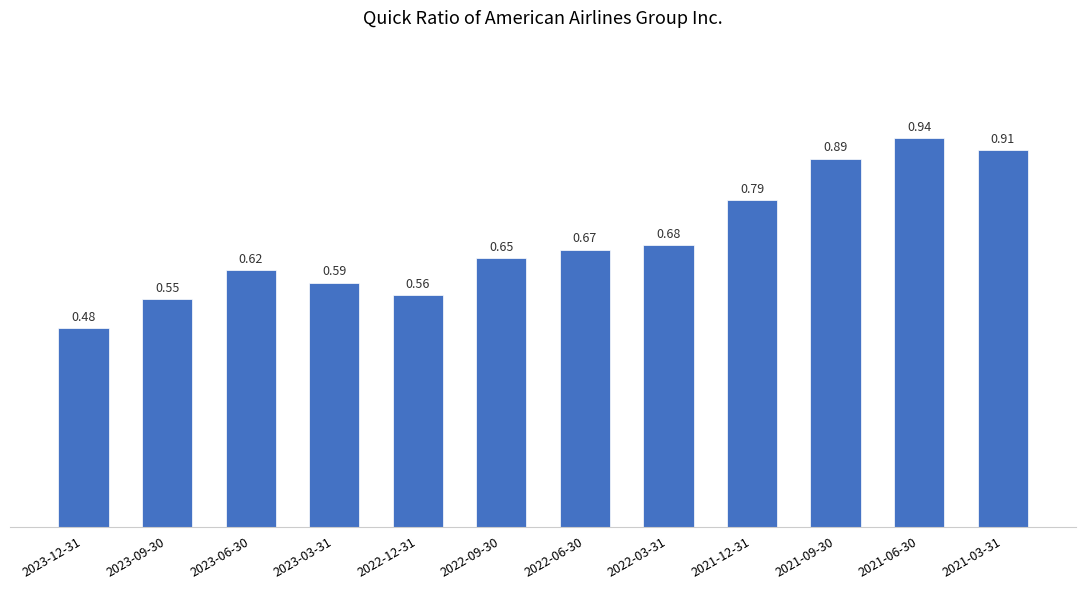

List the labels in order of value, largest first.

2021-06-30, 2021-03-31, 2021-09-30, 2021-12-31, 2022-03-31, 2022-06-30, 2022-09-30, 2023-06-30, 2023-03-31, 2022-12-31, 2023-09-30, 2023-12-31